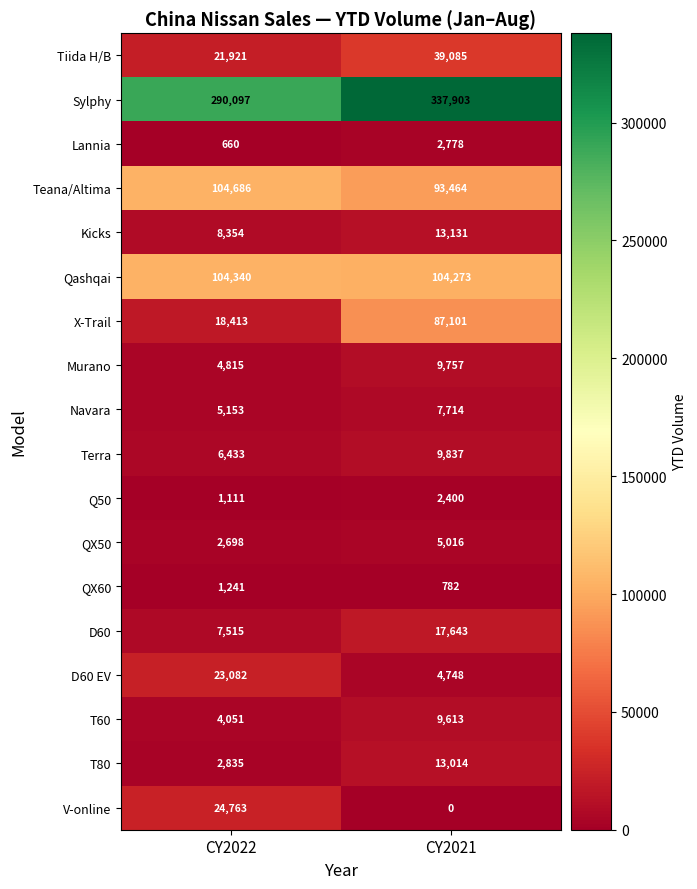

List the series in order of their peak value, lowest first.

QX60, Q50, Lannia, QX50, Navara, T60, Murano, Terra, T80, Kicks, D60, D60 EV, V-online, Tiida H/B, X-Trail, Qashqai, Teana/Altima, Sylphy